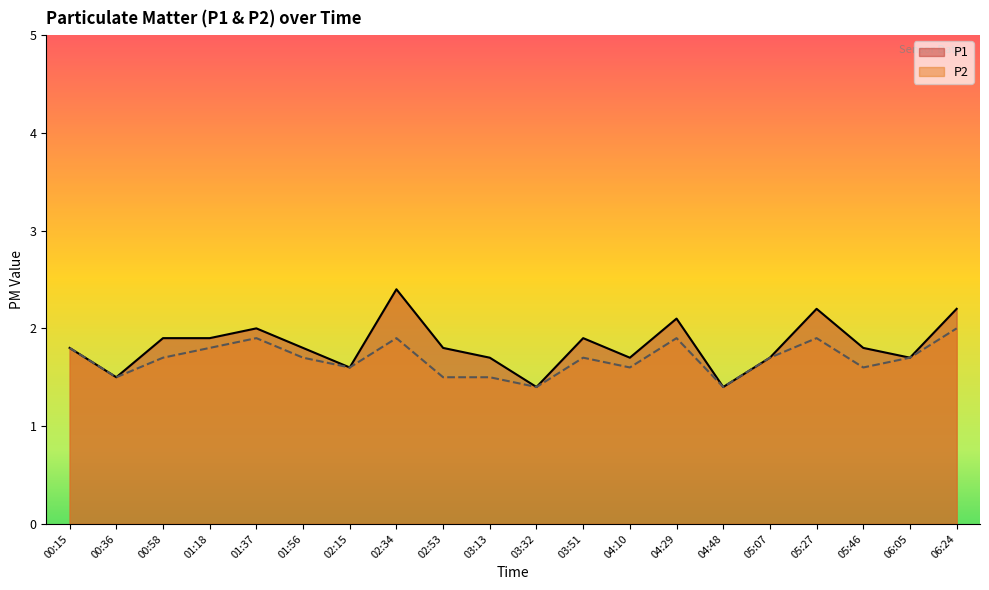

Which series changed the most between 01:18 and 03:51?

P2